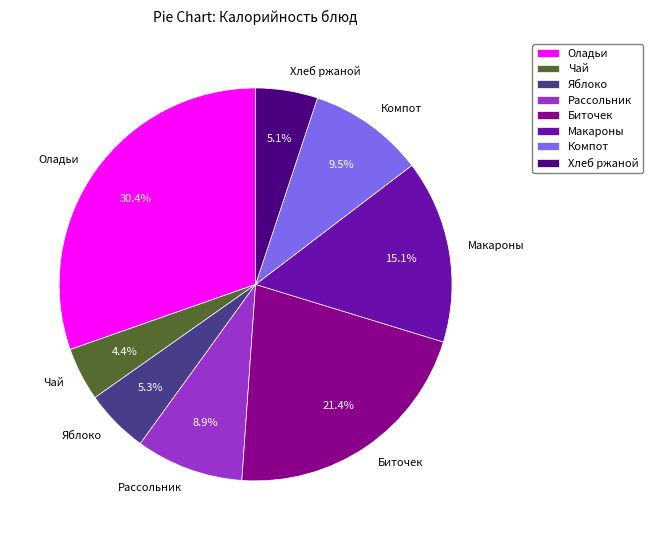

Combined, do Макароны and Яблоко account for over 50%?

No